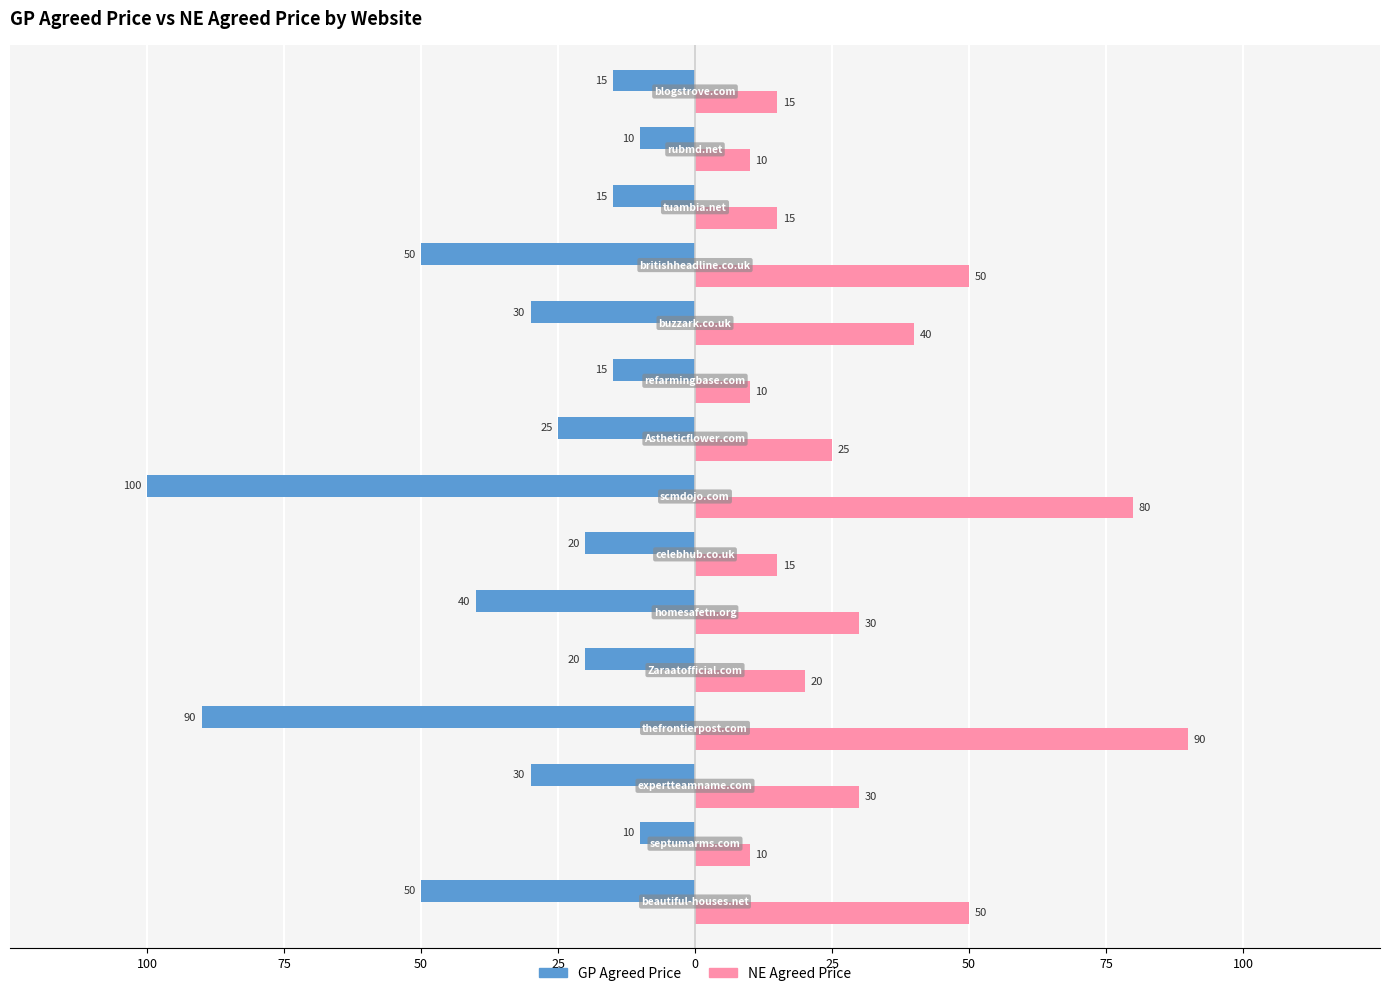

What are all the series names shown in the legend?

GP Agreed Price, NE Agreed Price